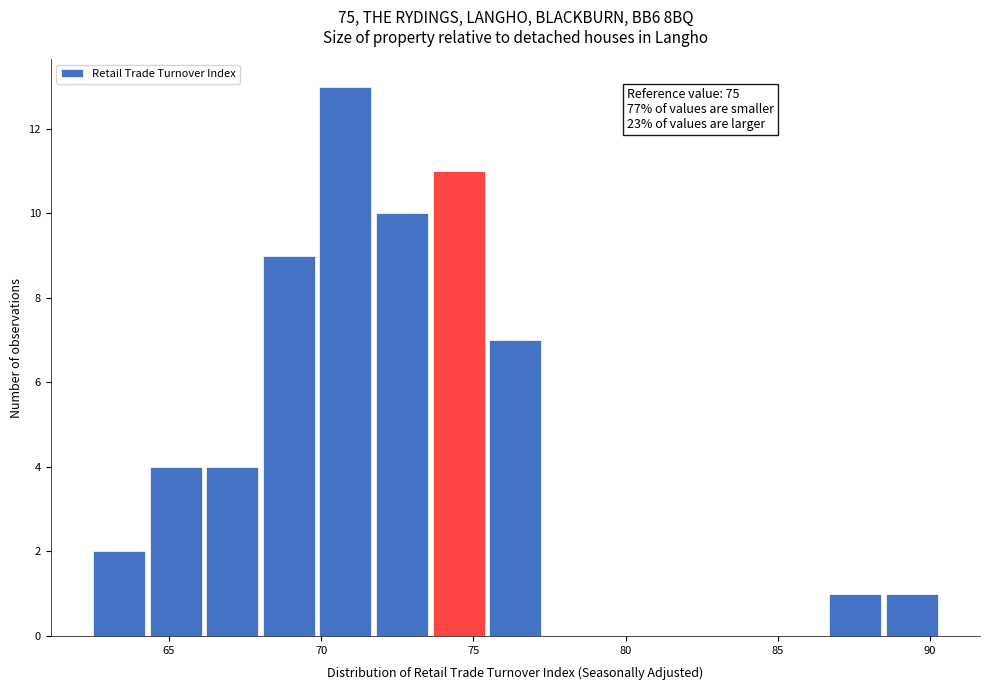

Around what value on the x-axis is the tallest bar? Give the approximate position of its centre, as read against the axis.

71.0